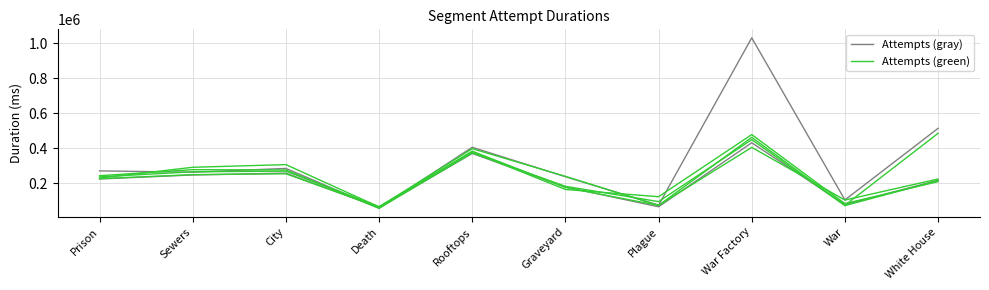

At which category does the chart reach its minimum across all series?

Death